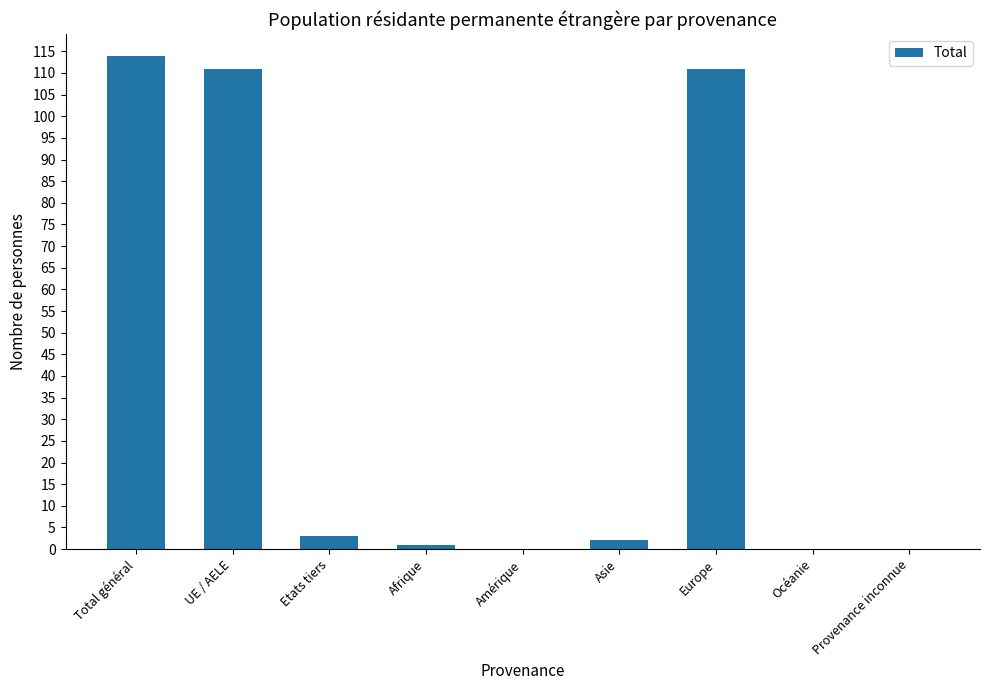

What is the ratio of the value at Europe to the value at Total général?

1.0